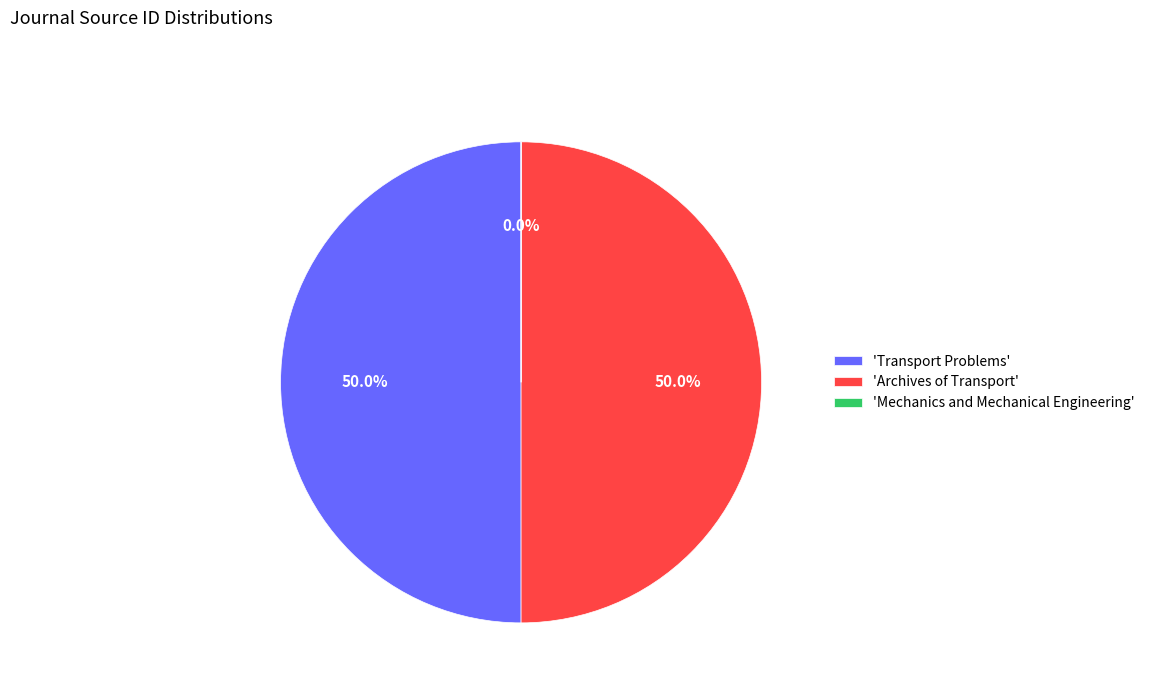

How much of the chart is everything except 'Transport Problems'?

50.0%